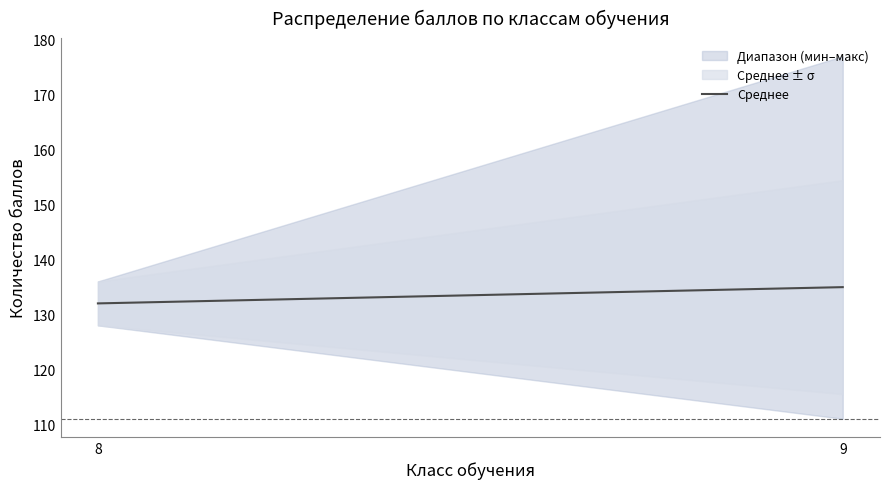

Where is the data nearest to the value 133?

8